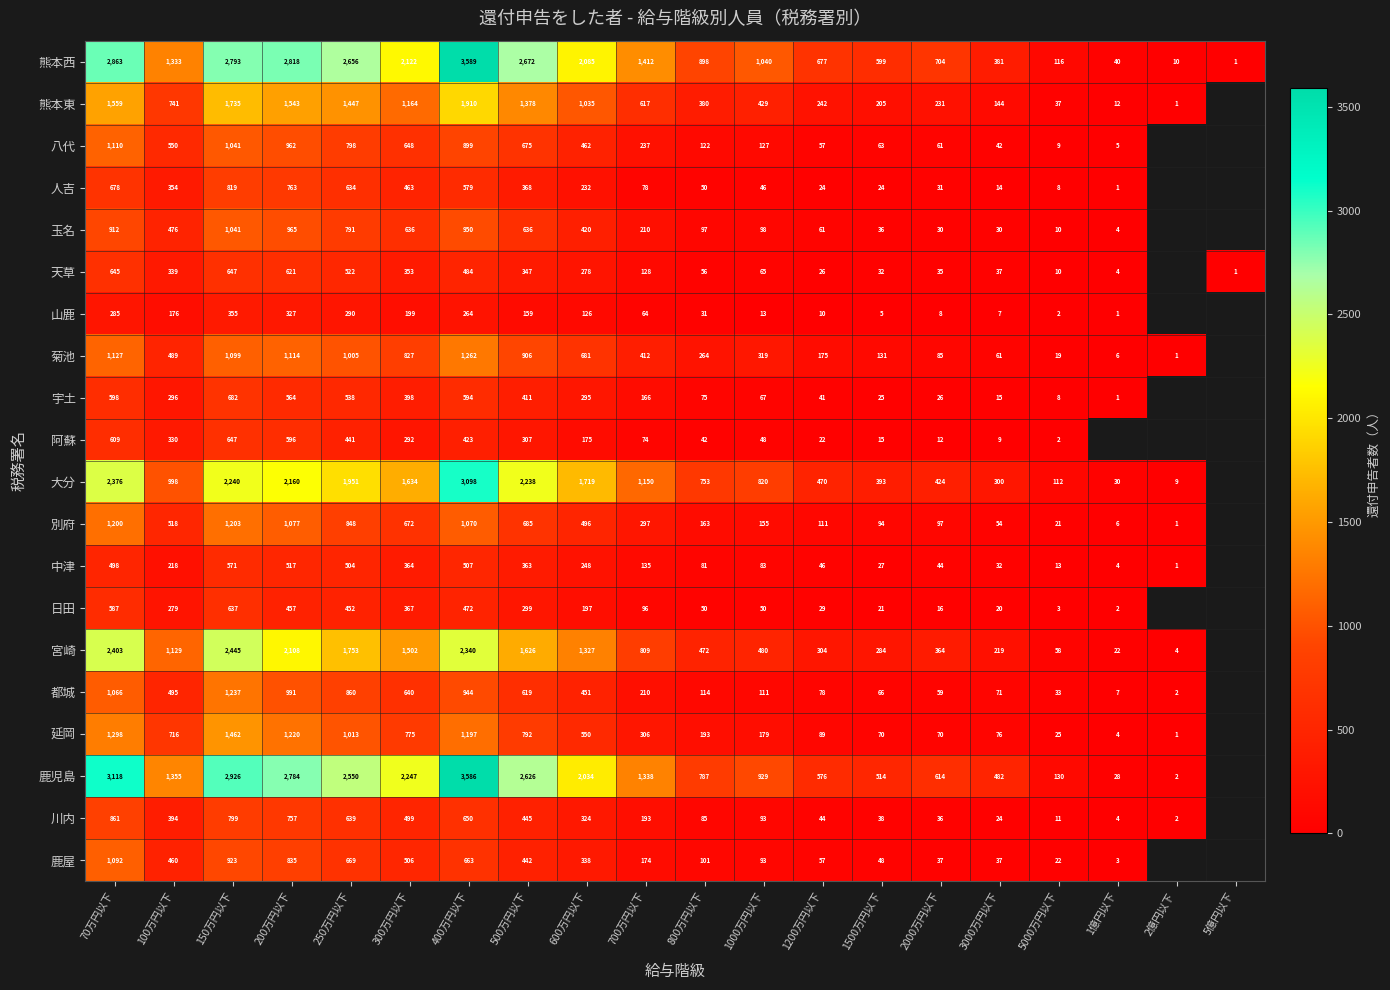

Which category has the highest value in the 熊本西 series?

400万円以下